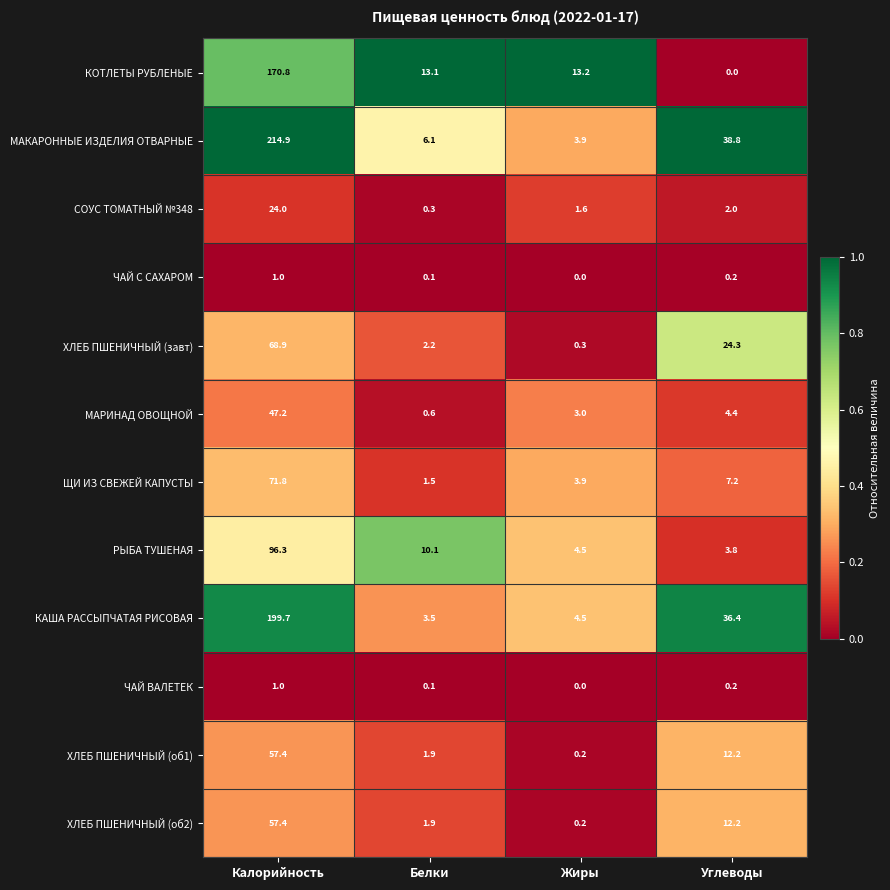

What is the sum of all РЫБА ТУШЕНАЯ values?

114.7